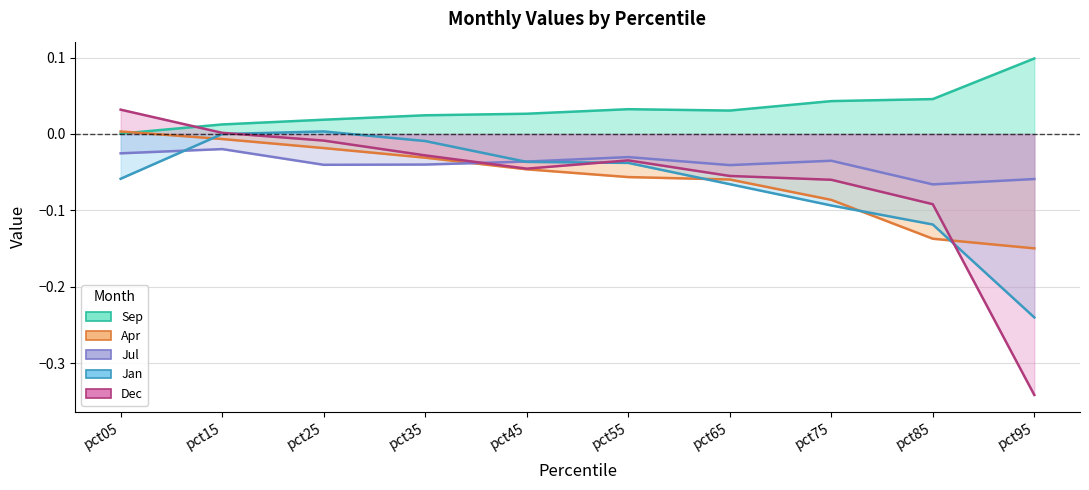

Which category has the highest value across all series?

pct95